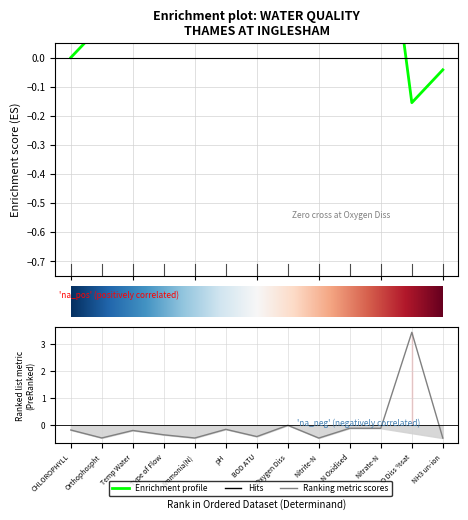

How many values exceed 0?

1